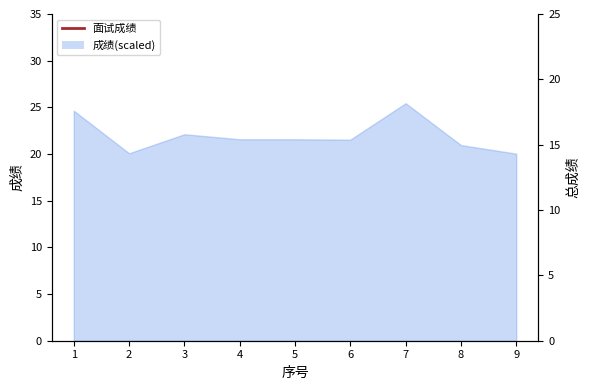

At which label is the value closest to 75?

5